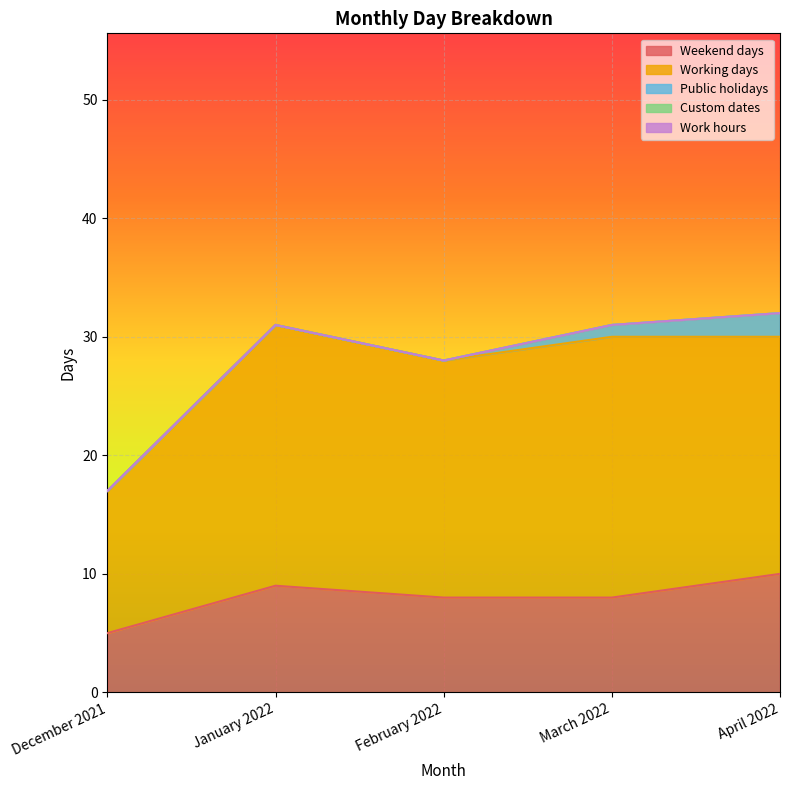

Is it true that Custom dates equals 0 at April 2022?

True